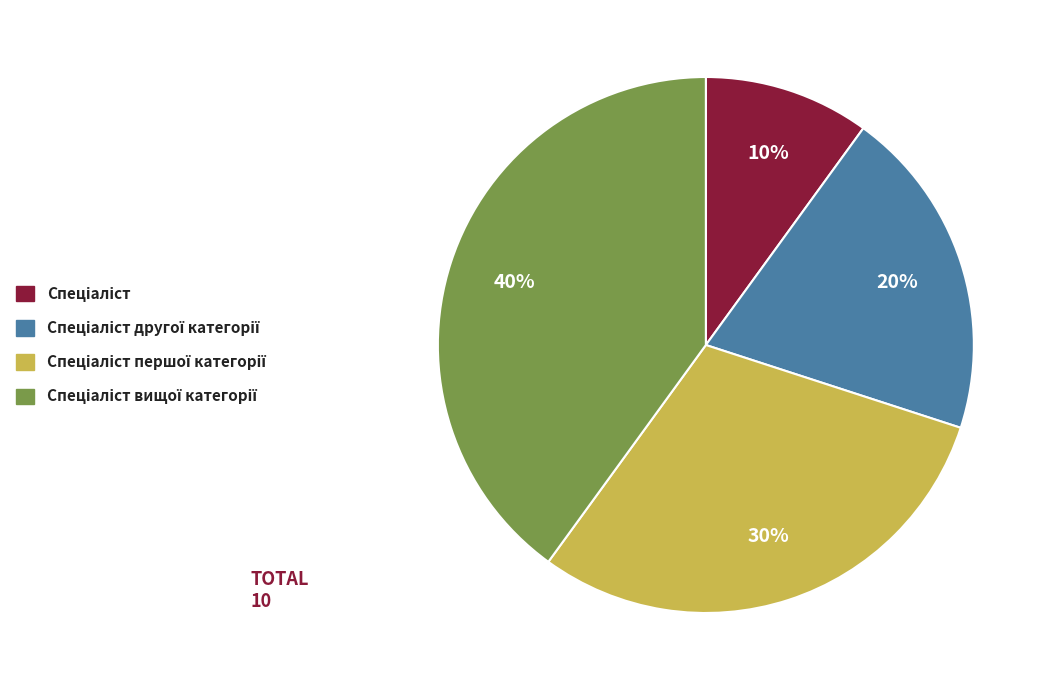

How many segments does this pie chart have?

4